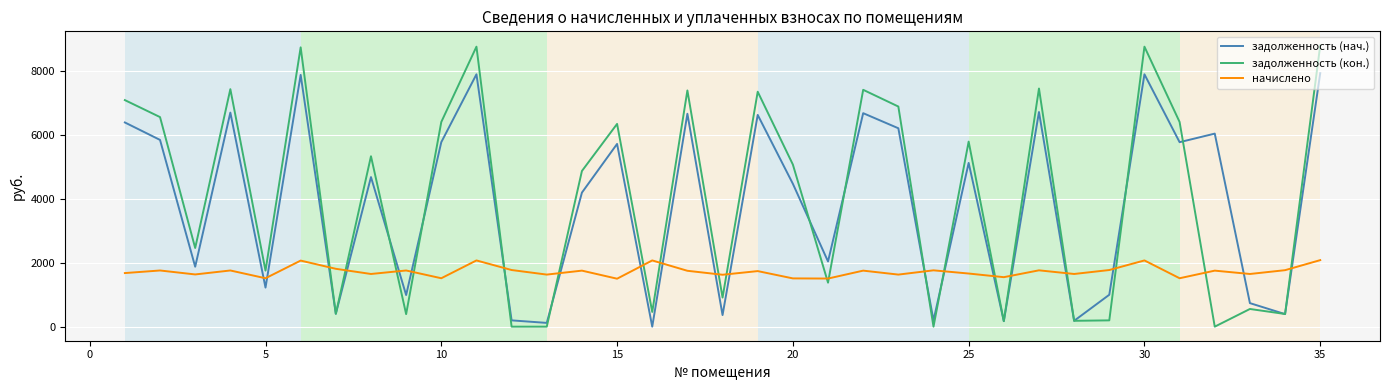

How many intersections are there between начислено and задолженность (нач.)?

20